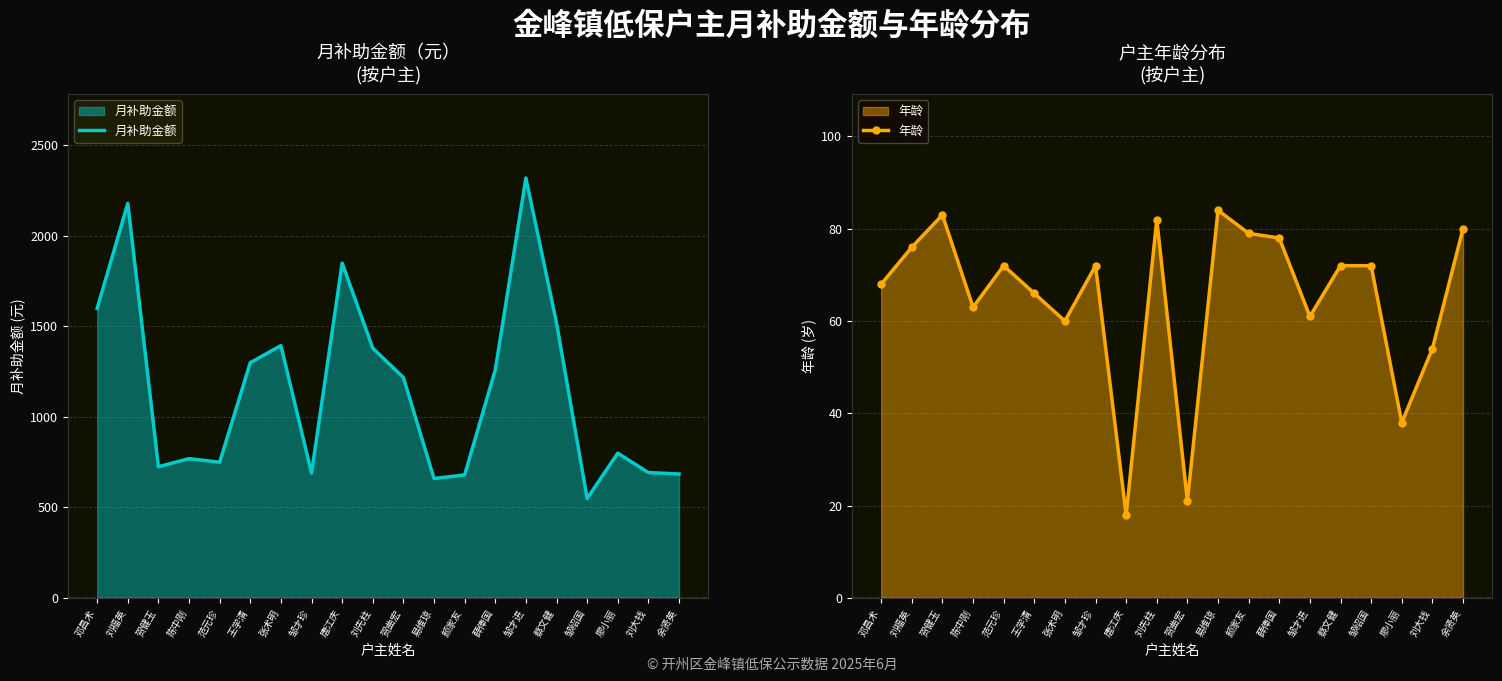

Where is the first local minimum for 月补助金额?

贺健玉